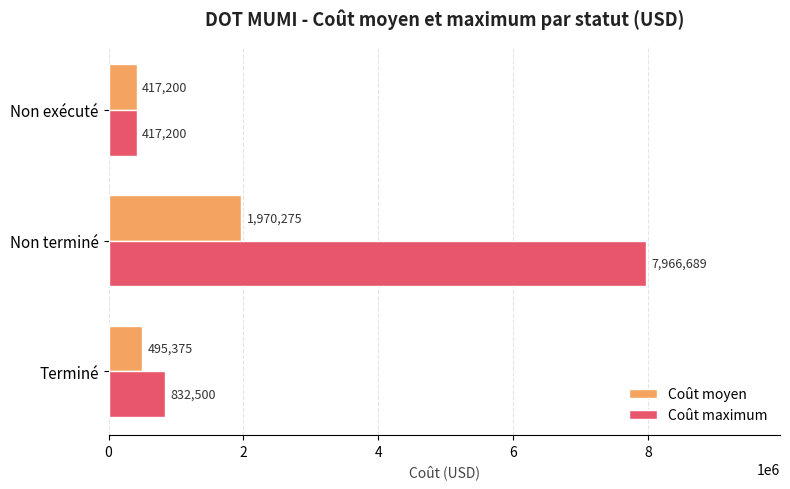

What is the maximum value for Coût moyen?

1970275.2